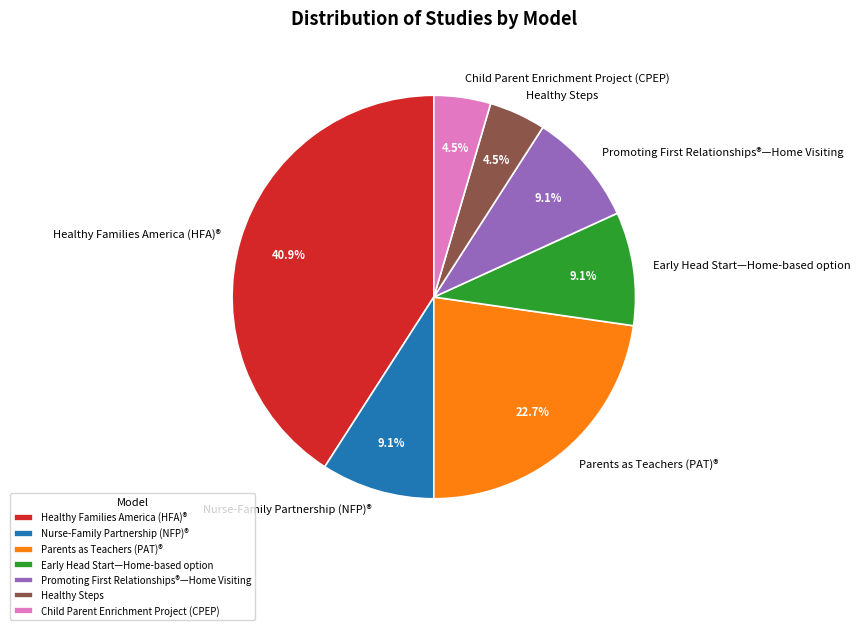

To the nearest percent, what is the average slice percentage?

14%